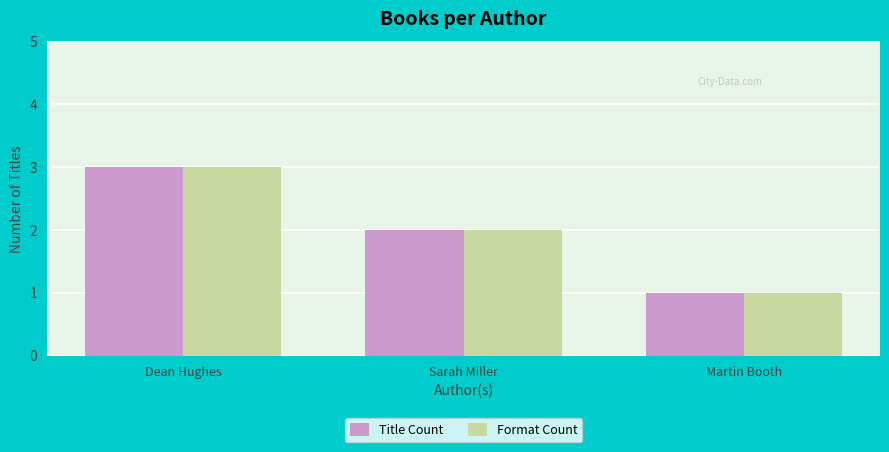

At which label is Format Count closest to 2?

Sarah Miller